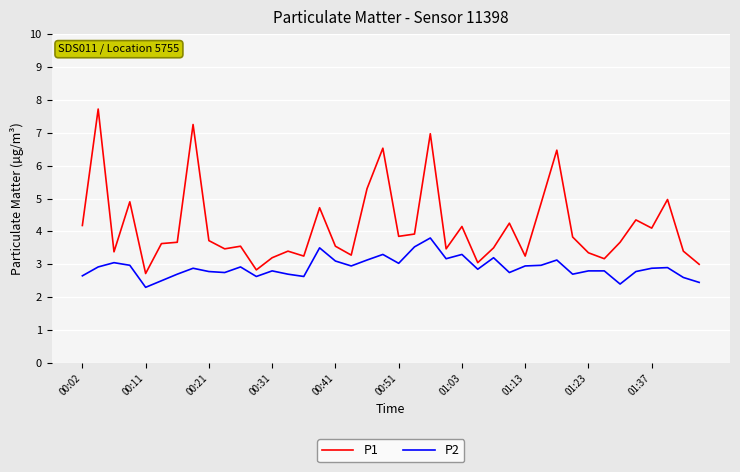

What is the lowest value of the P2 series?

2.3